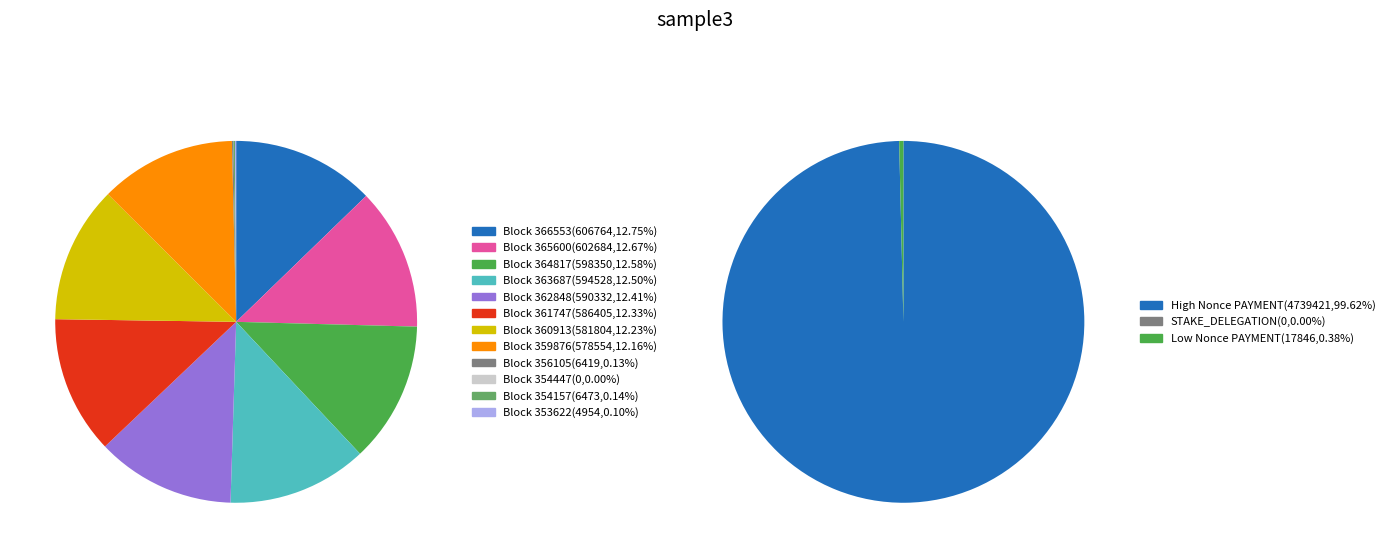

True or false: 363687 accounts for 12% of the total.

True